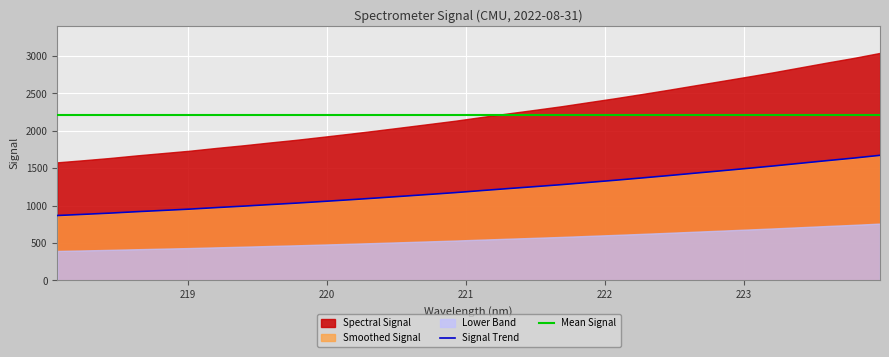

The value at 220.3533 is 1101.0. True or false?

True